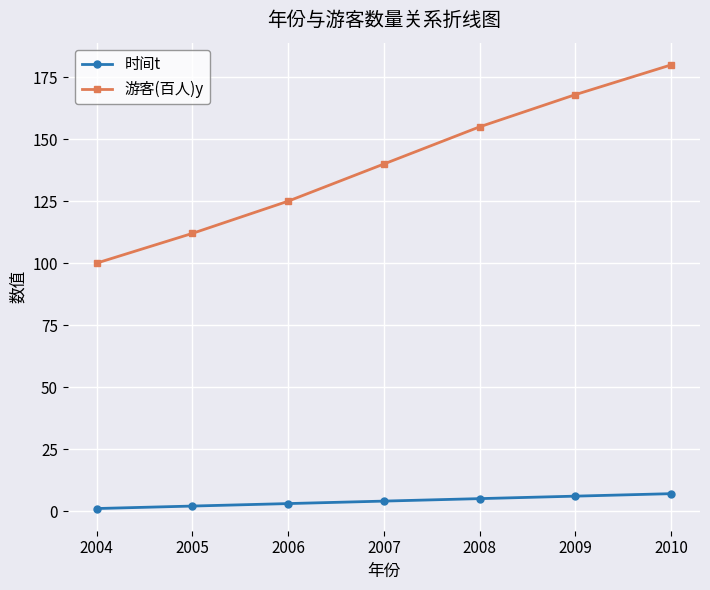

Which series has the largest range (max minus min)?

游客(百人)y